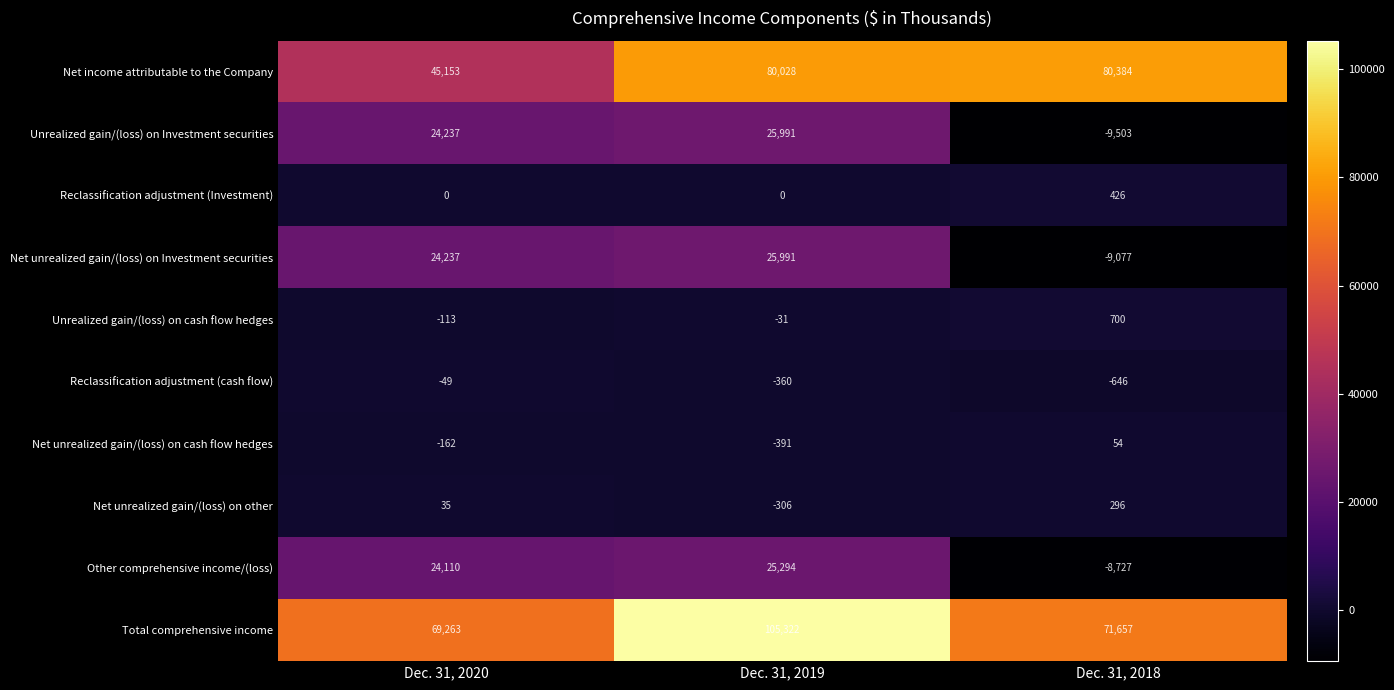

Count the number of data series in this chart.

10